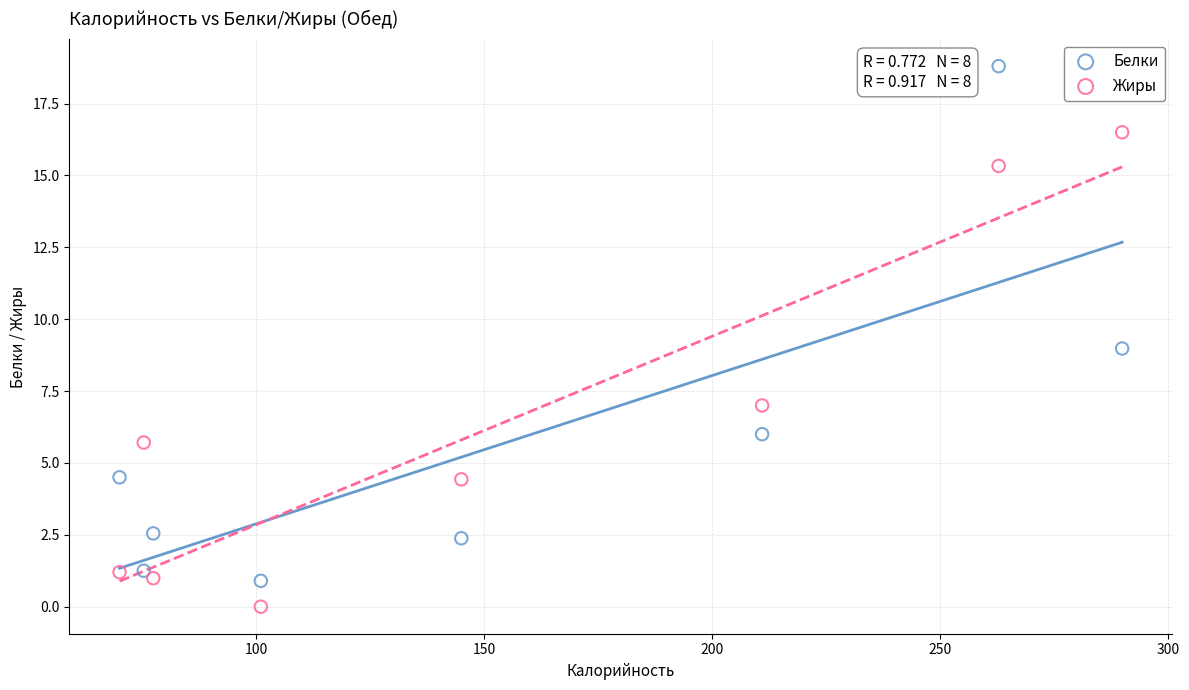

Across all data points, what is the range of X values (max minus min)?

220.0